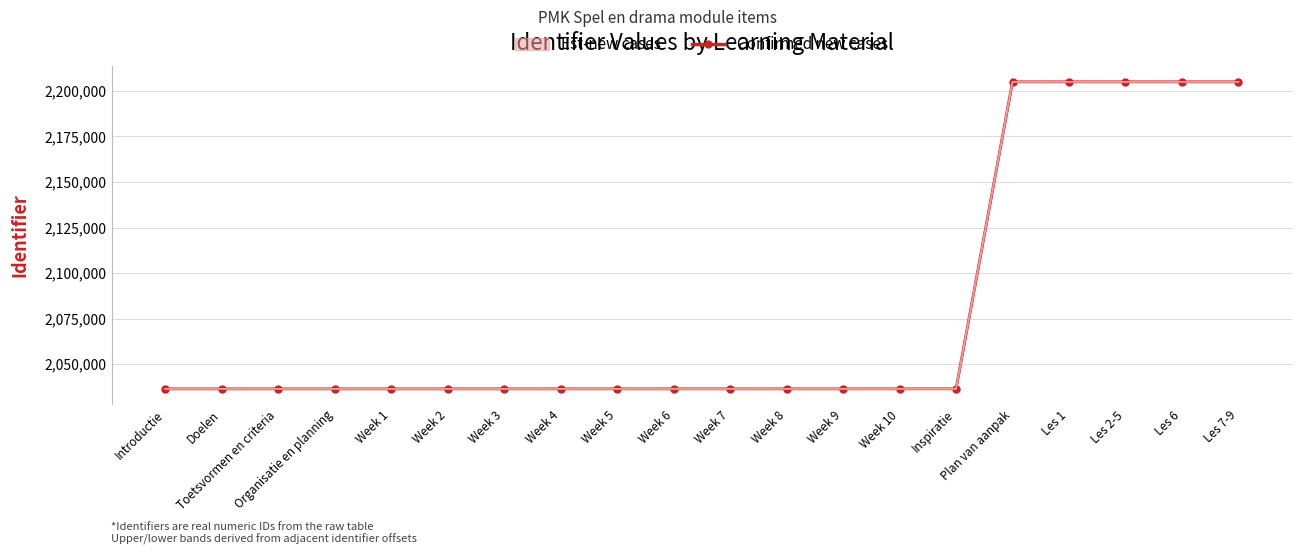

At which label does the data first exceed 2036412?

Week 8